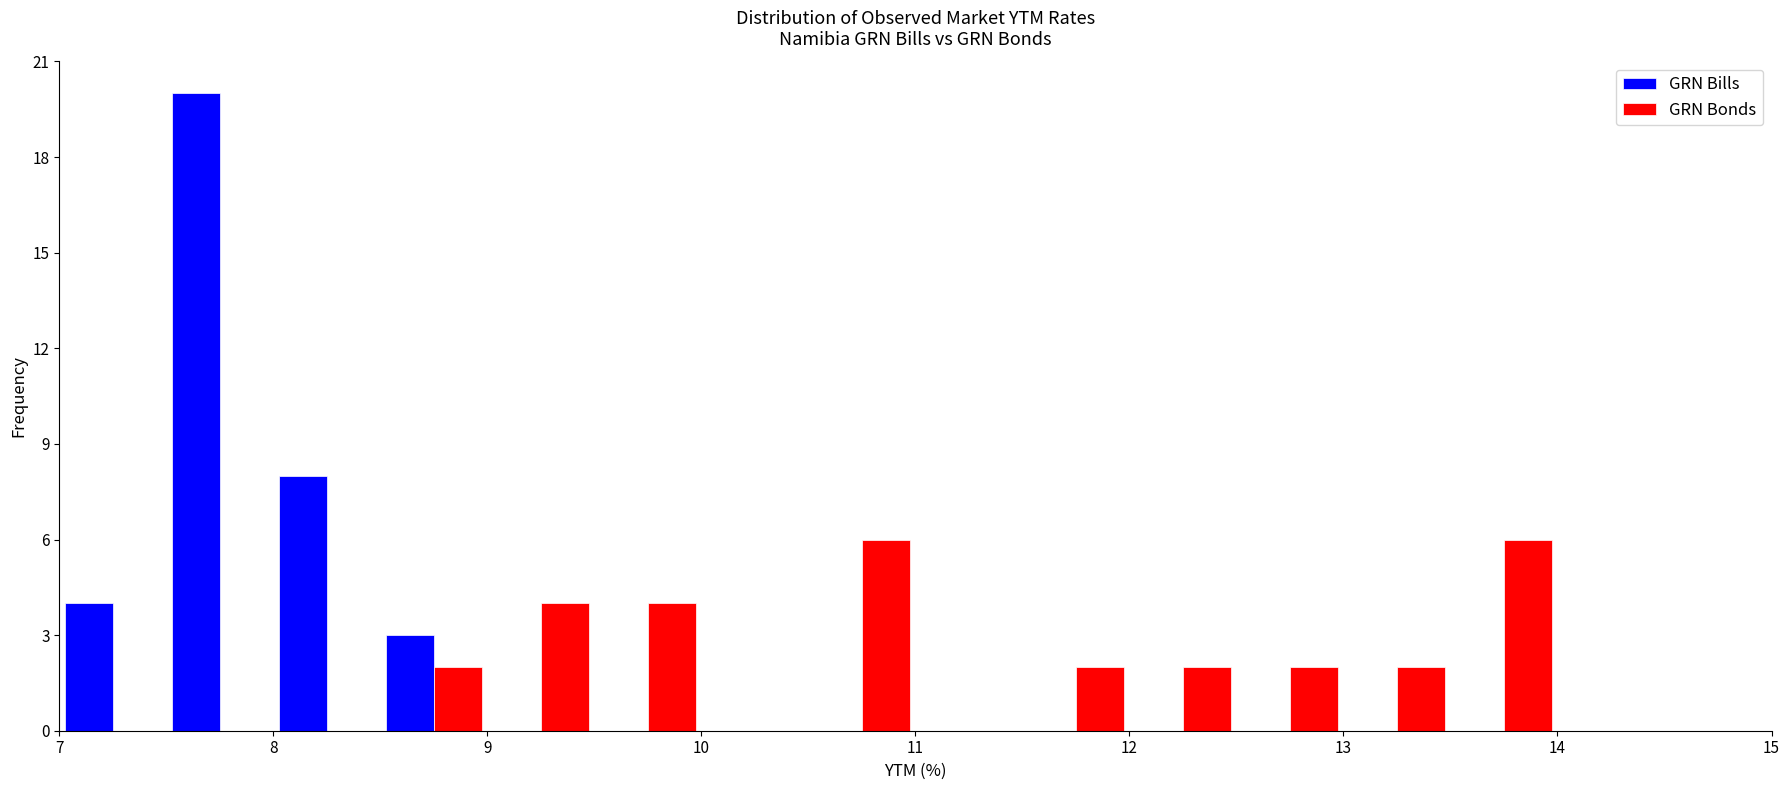

Reading left to right, list every range on the x-axis with the height of the bar of each series over it. The values are not printed on the chart, so give them approximately, as read against the axis.

7.0 to 7.5: GRN Bills=4	GRN Bonds=0
7.5 to 8.0: GRN Bills=20	GRN Bonds=0
8.0 to 8.5: GRN Bills=8	GRN Bonds=0
8.5 to 9.0: GRN Bills=3	GRN Bonds=2
9.0 to 9.5: GRN Bills=0	GRN Bonds=4
9.5 to 10.0: GRN Bills=0	GRN Bonds=4
10.0 to 10.5: GRN Bills=0	GRN Bonds=0
10.5 to 11.0: GRN Bills=0	GRN Bonds=6
11.0 to 11.5: GRN Bills=0	GRN Bonds=0
11.5 to 12.0: GRN Bills=0	GRN Bonds=2
12.0 to 12.5: GRN Bills=0	GRN Bonds=2
12.5 to 13.0: GRN Bills=0	GRN Bonds=2
13.0 to 13.5: GRN Bills=0	GRN Bonds=2
13.5 to 14.0: GRN Bills=0	GRN Bonds=6
14.0 to 14.5: GRN Bills=0	GRN Bonds=0
14.5 to 15.0: GRN Bills=0	GRN Bonds=0